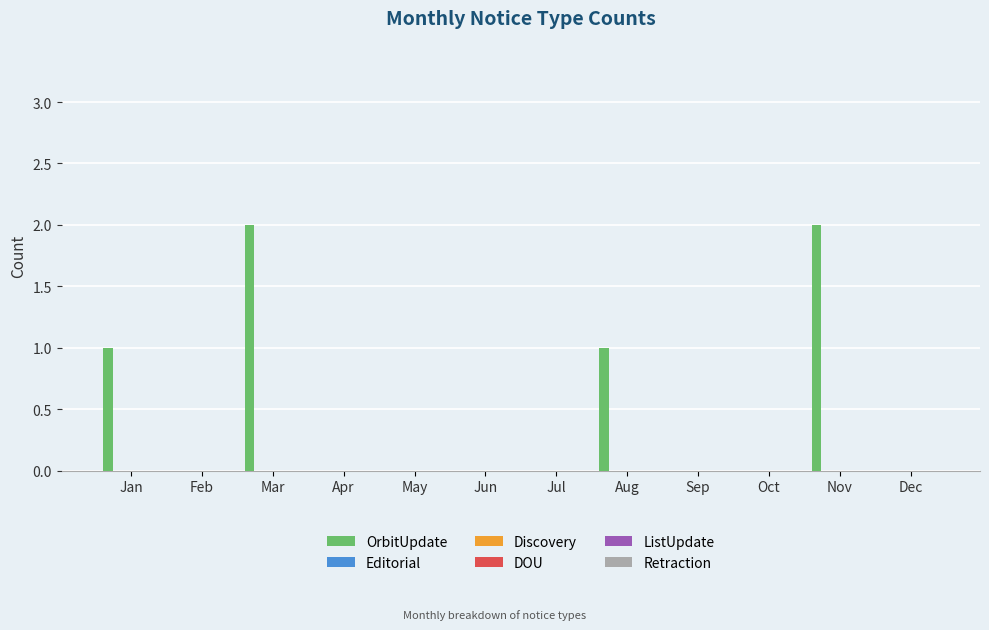

What is the sum of all values?

6